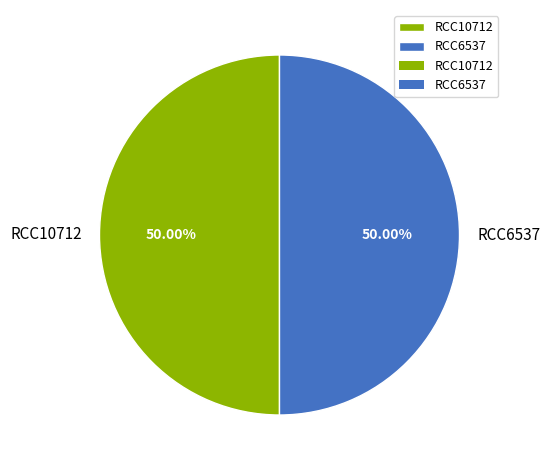

Is the sum of RCC10712 and RCC6537 greater than half?

Yes